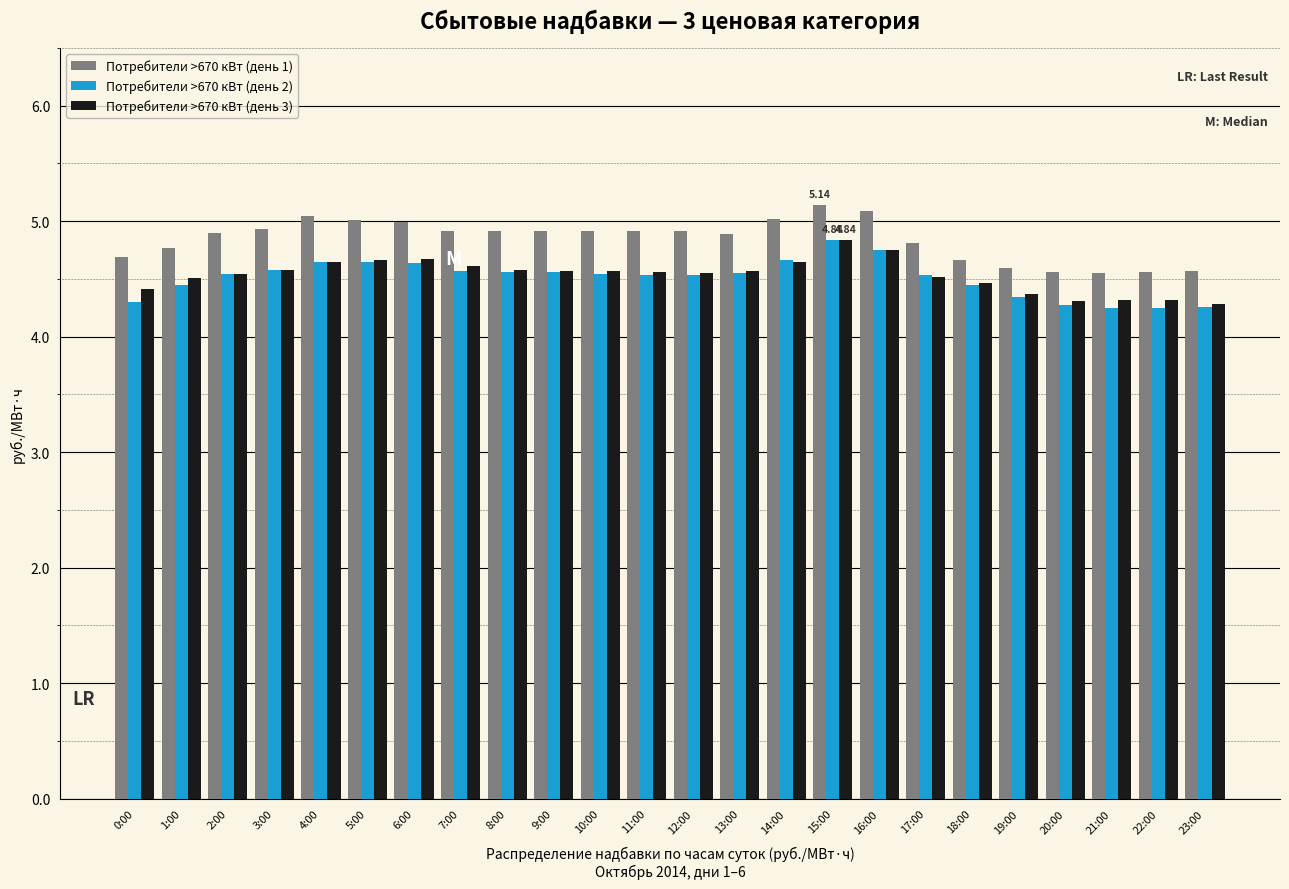

Between 16:00 and 22:00, which series saw the biggest shift?

Потребители >670 кВт (день 1)